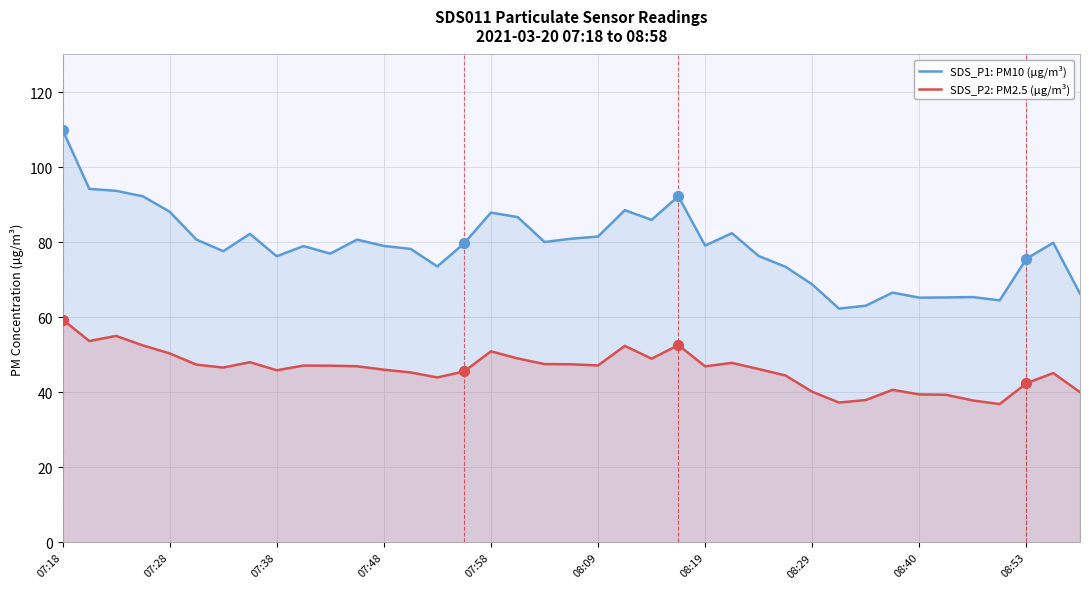

What are all the series names shown in the legend?

SDS_P1: PM10 (µg/m³), SDS_P2: PM2.5 (µg/m³)